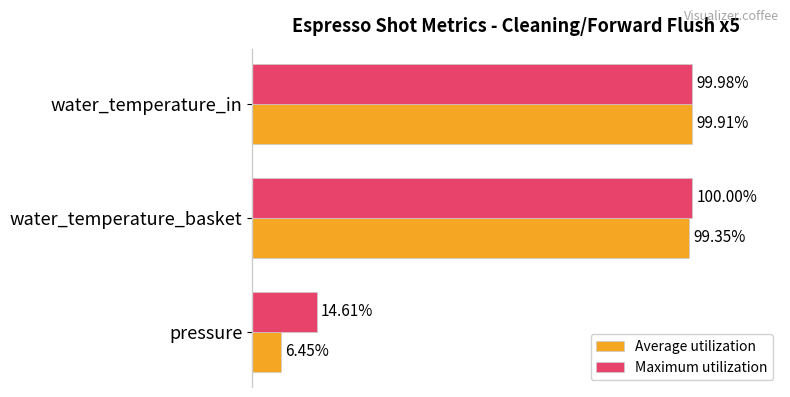

At which category is the sum across all series the highest?

water_temperature_in